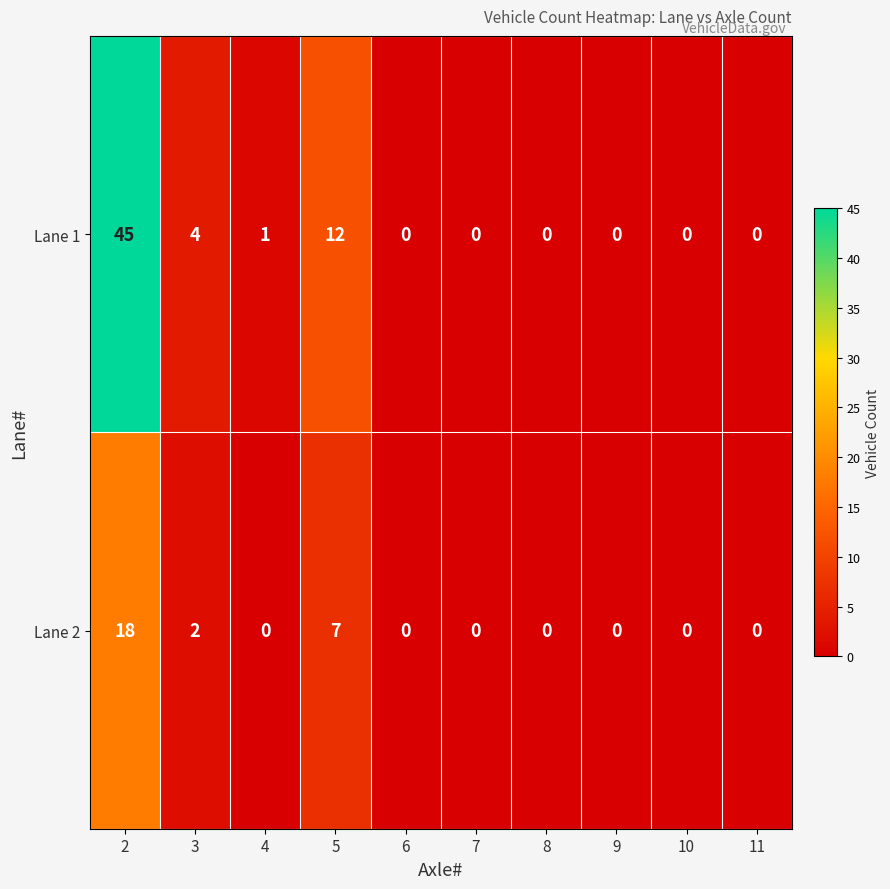

Reading left to right, extract all data points from this chart.

Lane 1: 45	4	1	12	0	0	0	0	0	0
Lane 2: 18	2	0	7	0	0	0	0	0	0